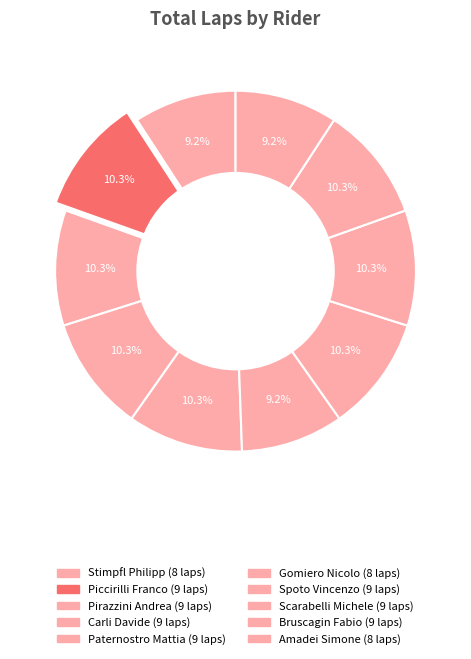

How many slices are in this pie chart?

10